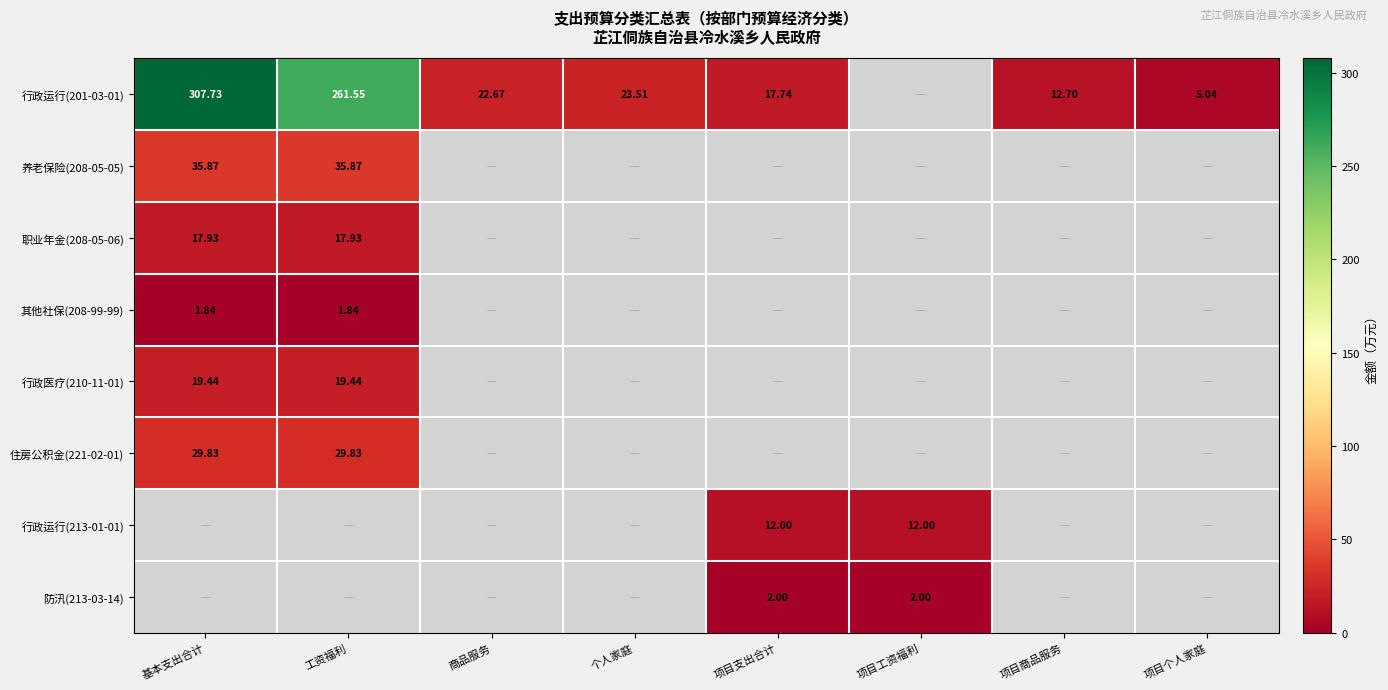

Is it true that 行政运行(201-03-01) equals 261.5 at 工资福利?

True